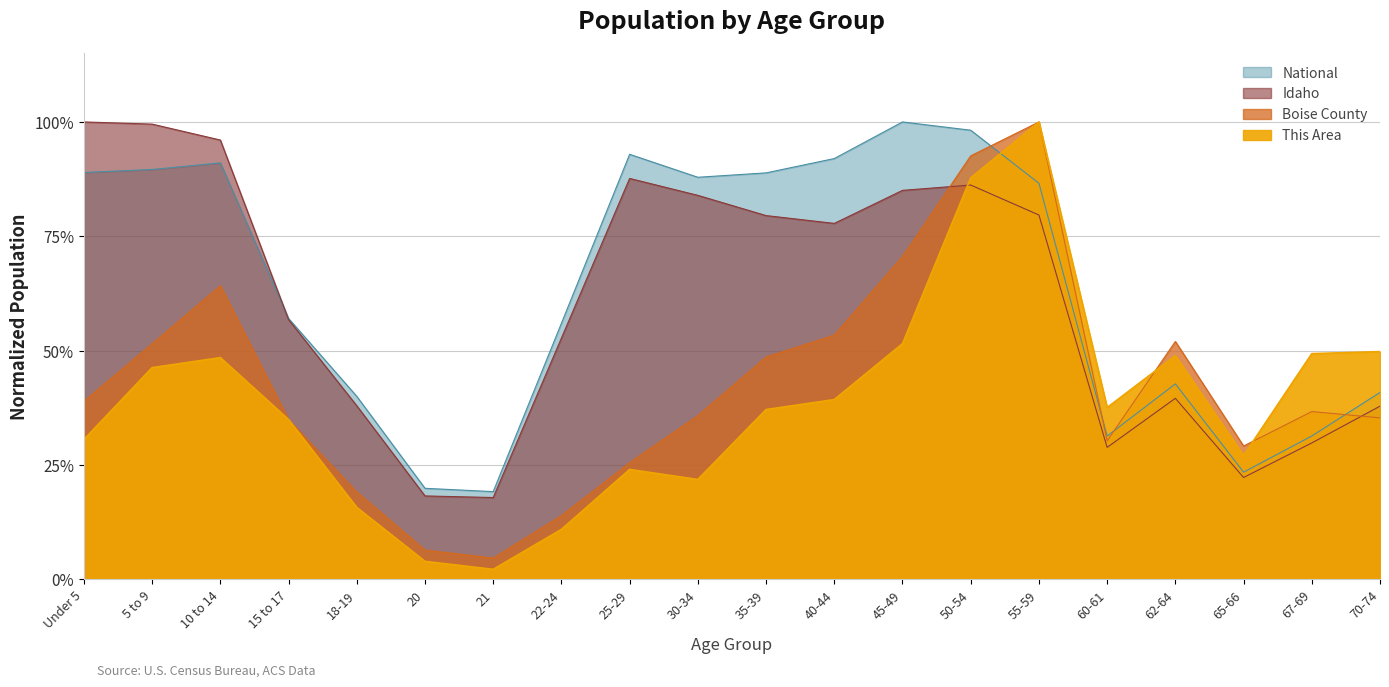

What is the difference between the highest and lowest values at 65-66?

0.1